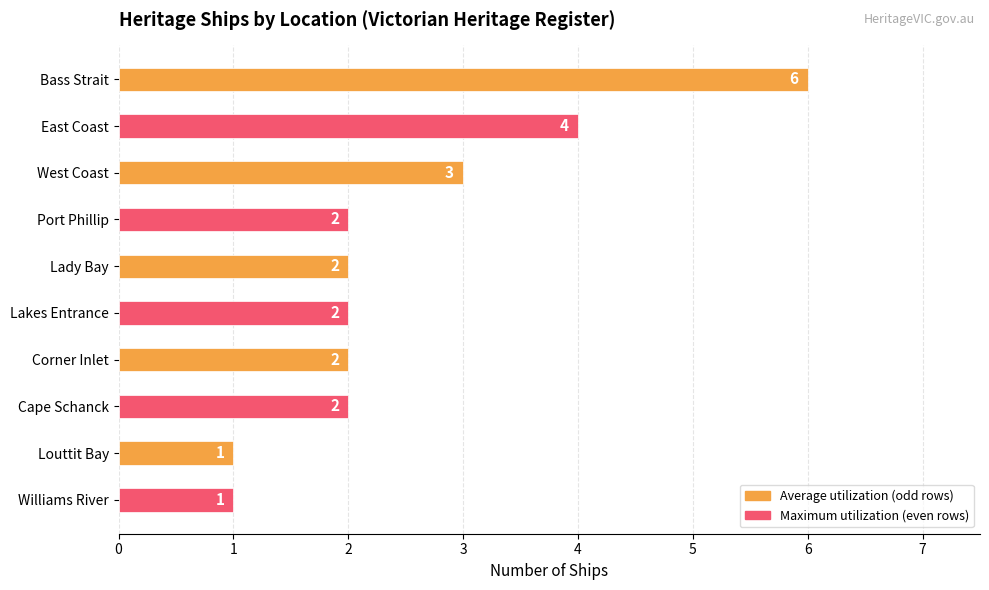

Reading top to bottom, extract all data points from this chart.

Bass Strait=6	East Coast=4	West Coast=3	Port Phillip=2	Lady Bay=2	Lakes Entrance=2	Corner Inlet=2	Cape Schanck=2	Louttit Bay=1	Williams River=1